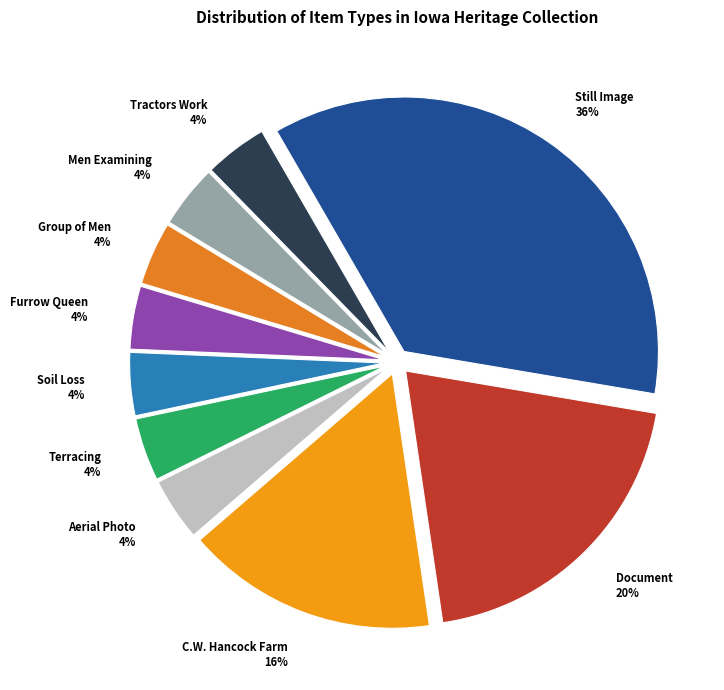

How many segments does this pie chart have?

10